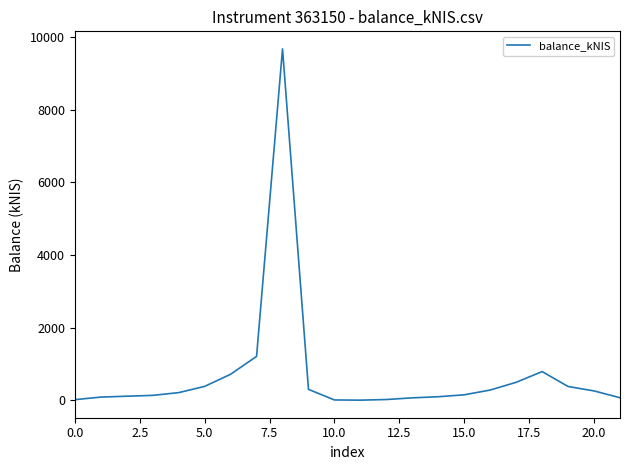

What is the maximum value shown in the chart?

9675.5